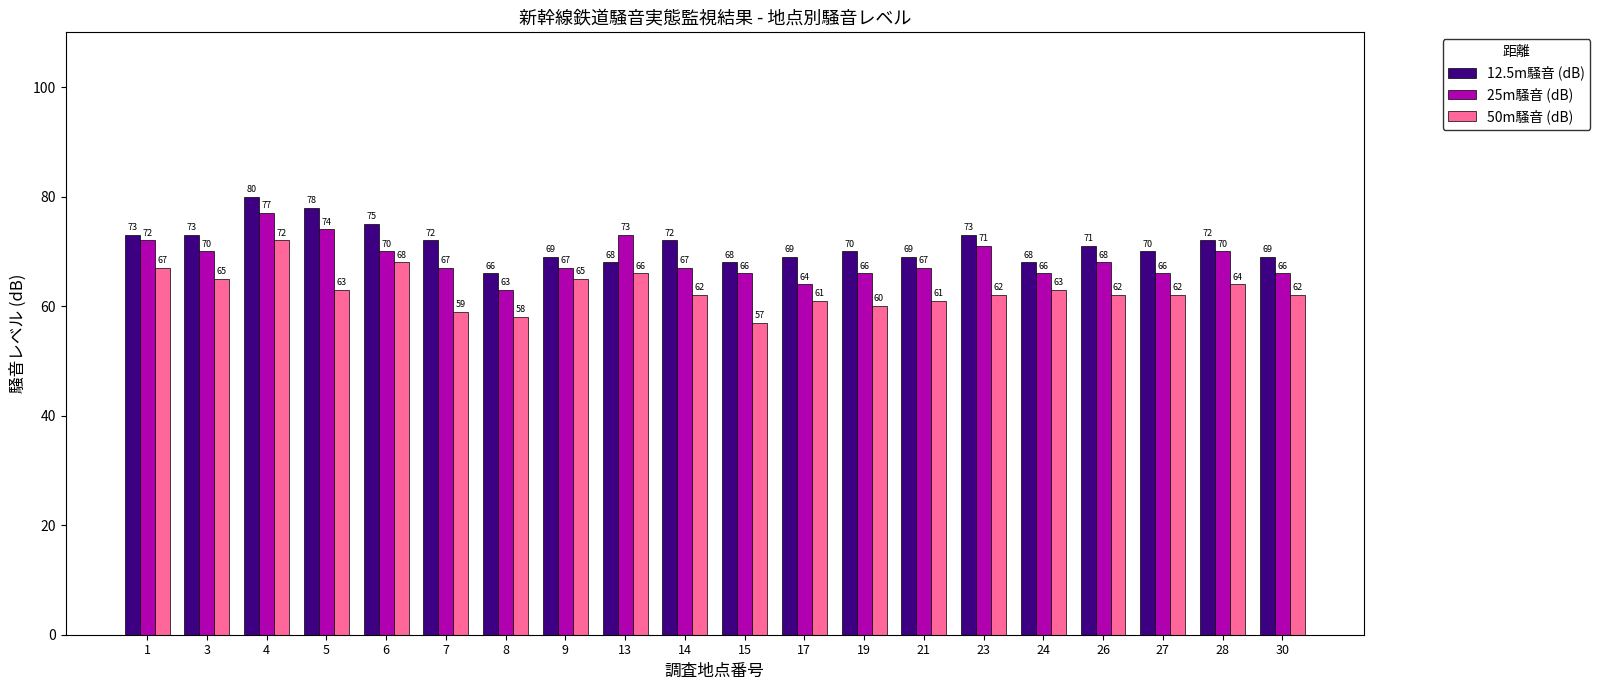

Reading left to right, list all the values displayed in this chart.

12.5m騒音 (dB): 73	73	80	78	75	72	66	69	68	72	68	69	70	69	73	68	71	70	72	69
25m騒音 (dB): 72	70	77	74	70	67	63	67	73	67	66	64	66	67	71	66	68	66	70	66
50m騒音 (dB): 67	65	72	63	68	59	58	65	66	62	57	61	60	61	62	63	62	62	64	62